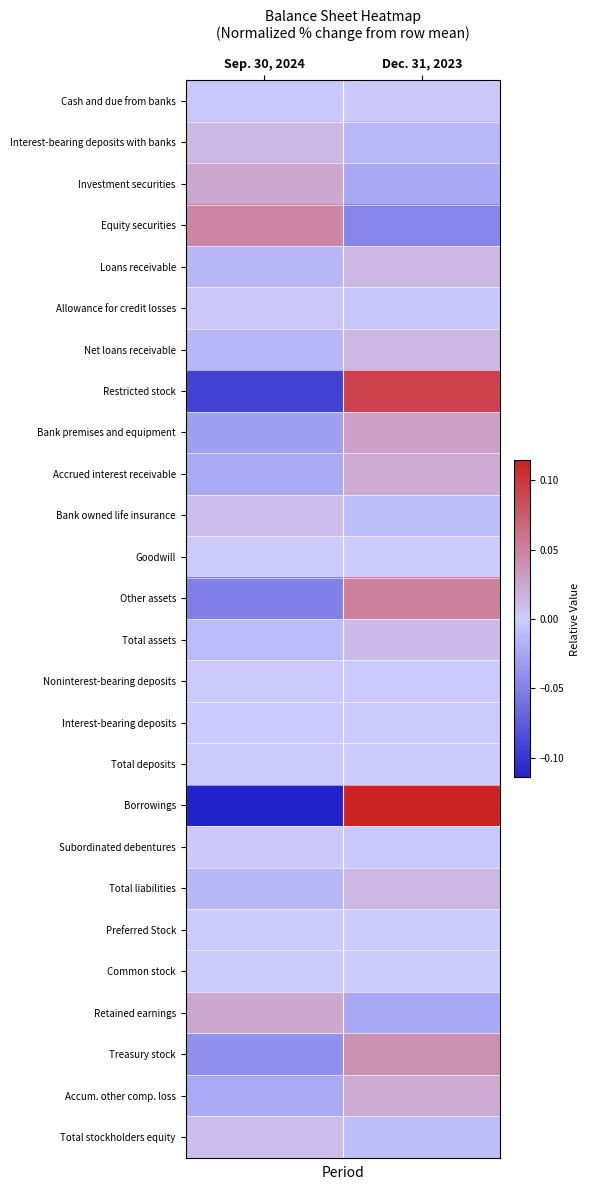

What is the maximum value shown in the chart?

0.1